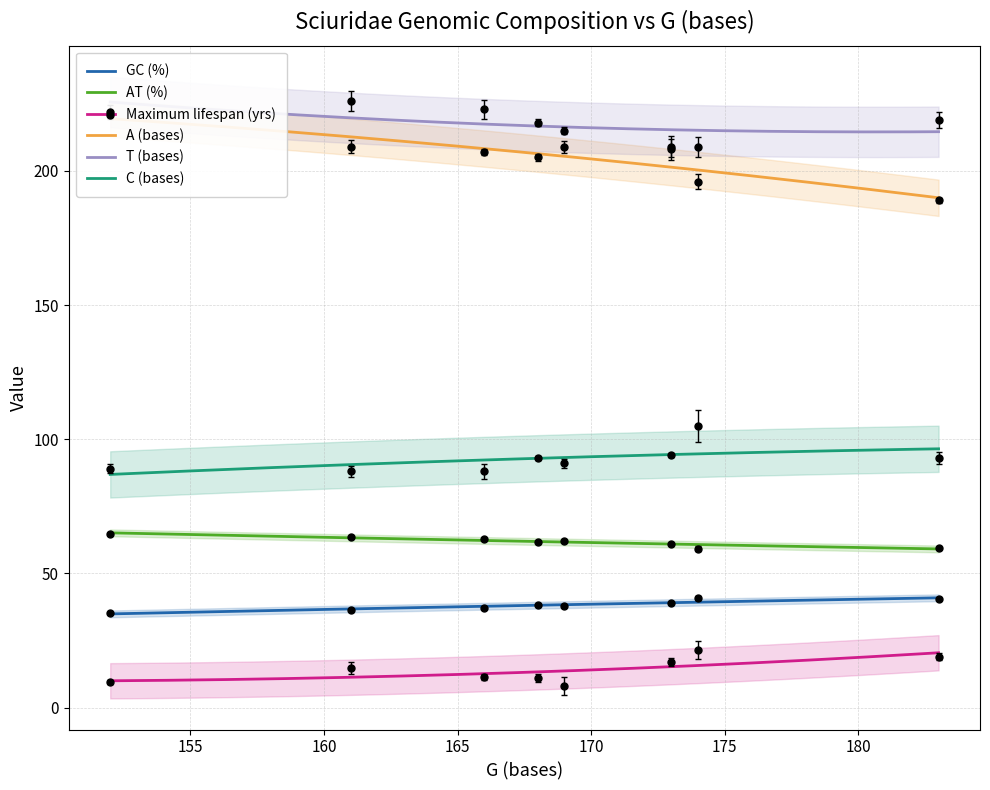

What is the sum of all T (bases) values?

1741.0